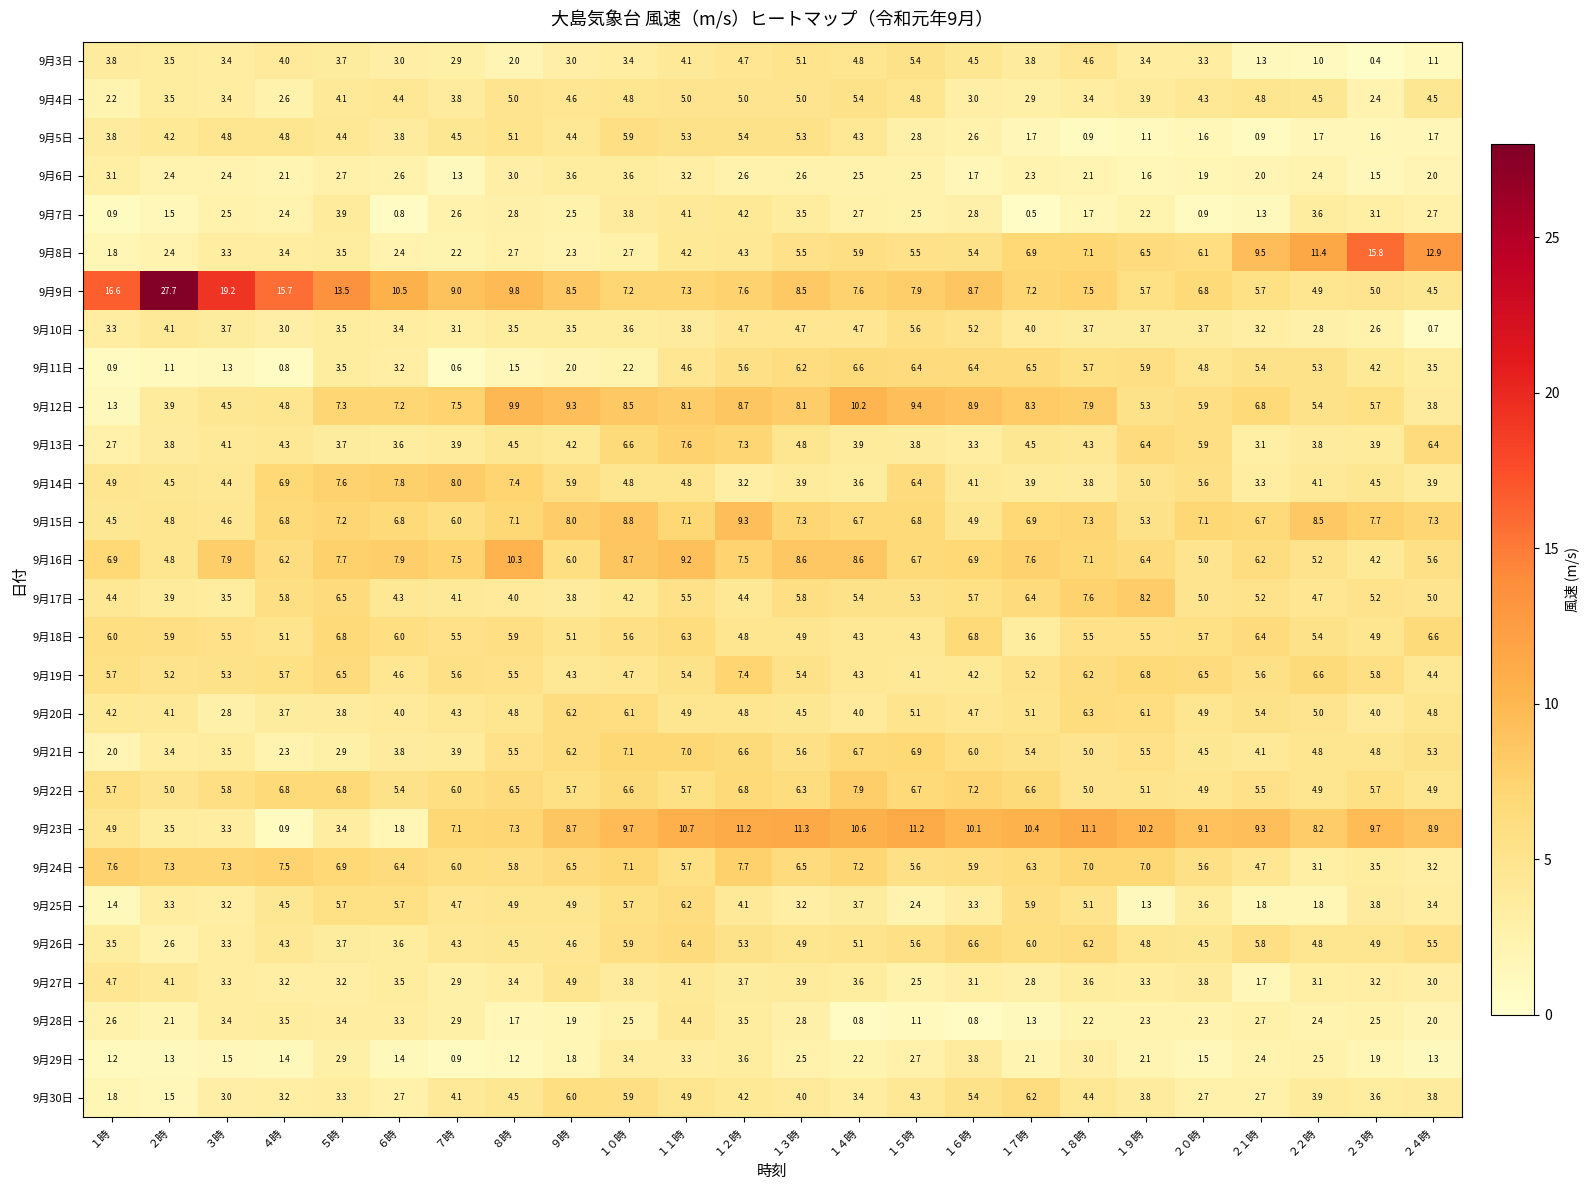

What is the sum of the 9月29日 values at １９時 and １４時?

4.3